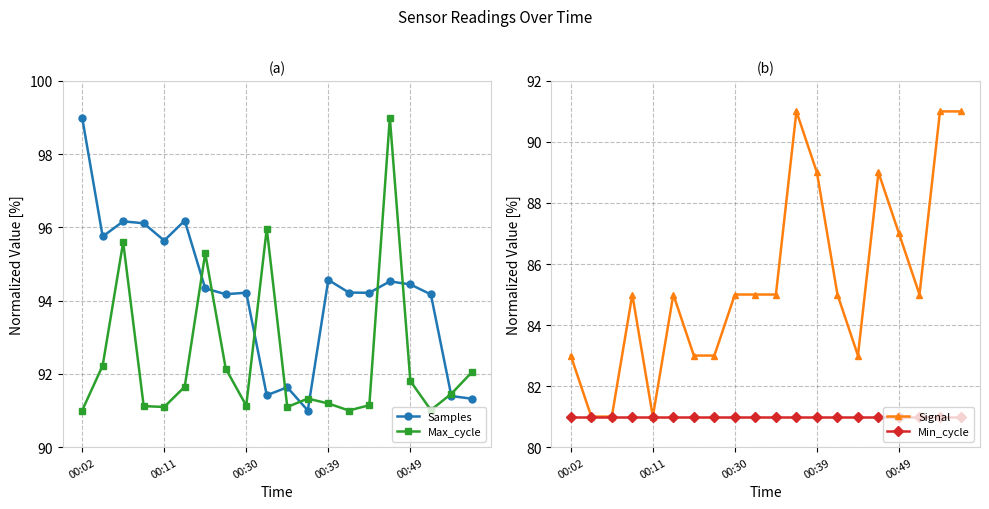

What are all the series names shown in the legend?

Samples, Max_cycle, Signal, Min_cycle